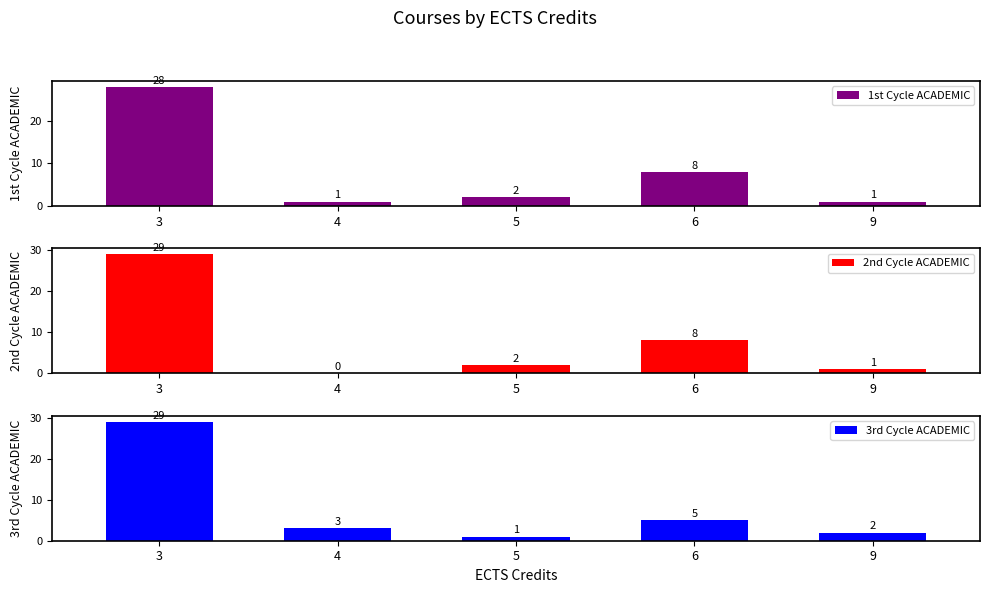

Reading left to right, list all the values displayed in this chart.

1st Cycle ACADEMIC: 3=28	4=1	5=2	6=8	9=1
2nd Cycle ACADEMIC: 3=29	4=0	5=2	6=8	9=1
3rd Cycle ACADEMIC: 3=29	4=3	5=1	6=5	9=2